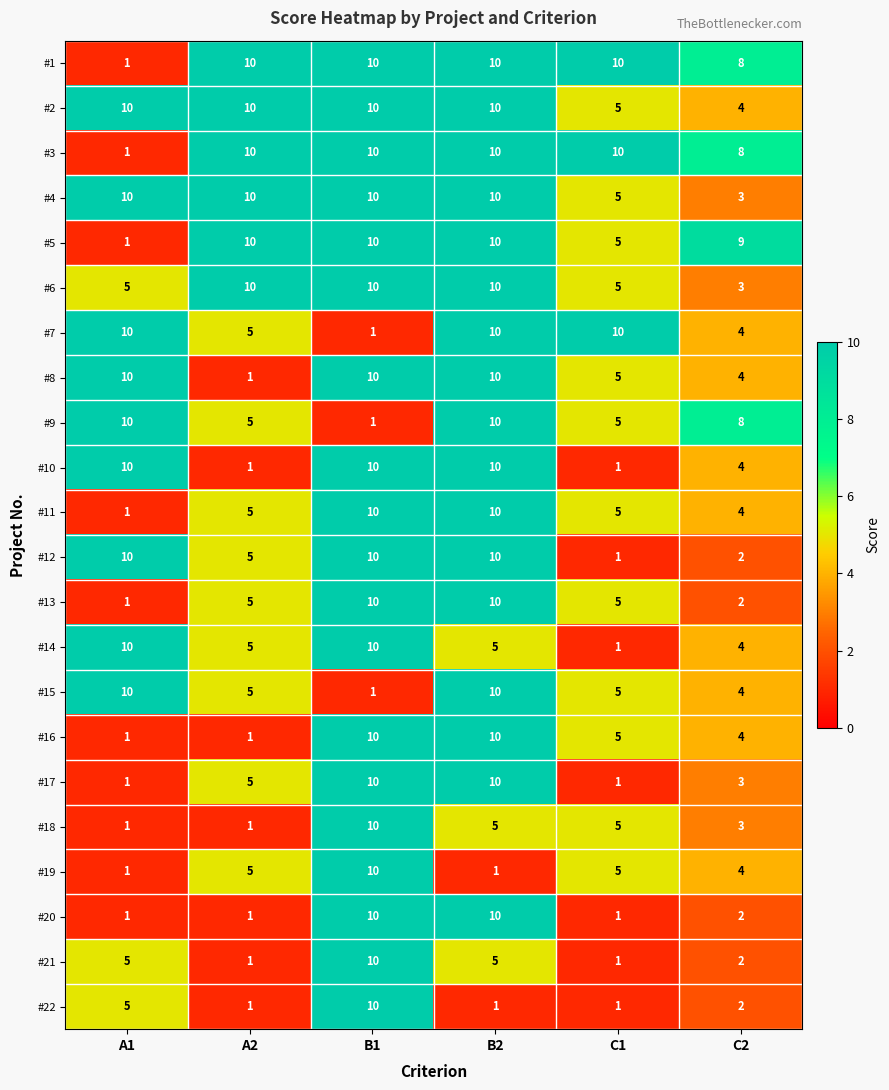

What is the total value across all series at A2?

112